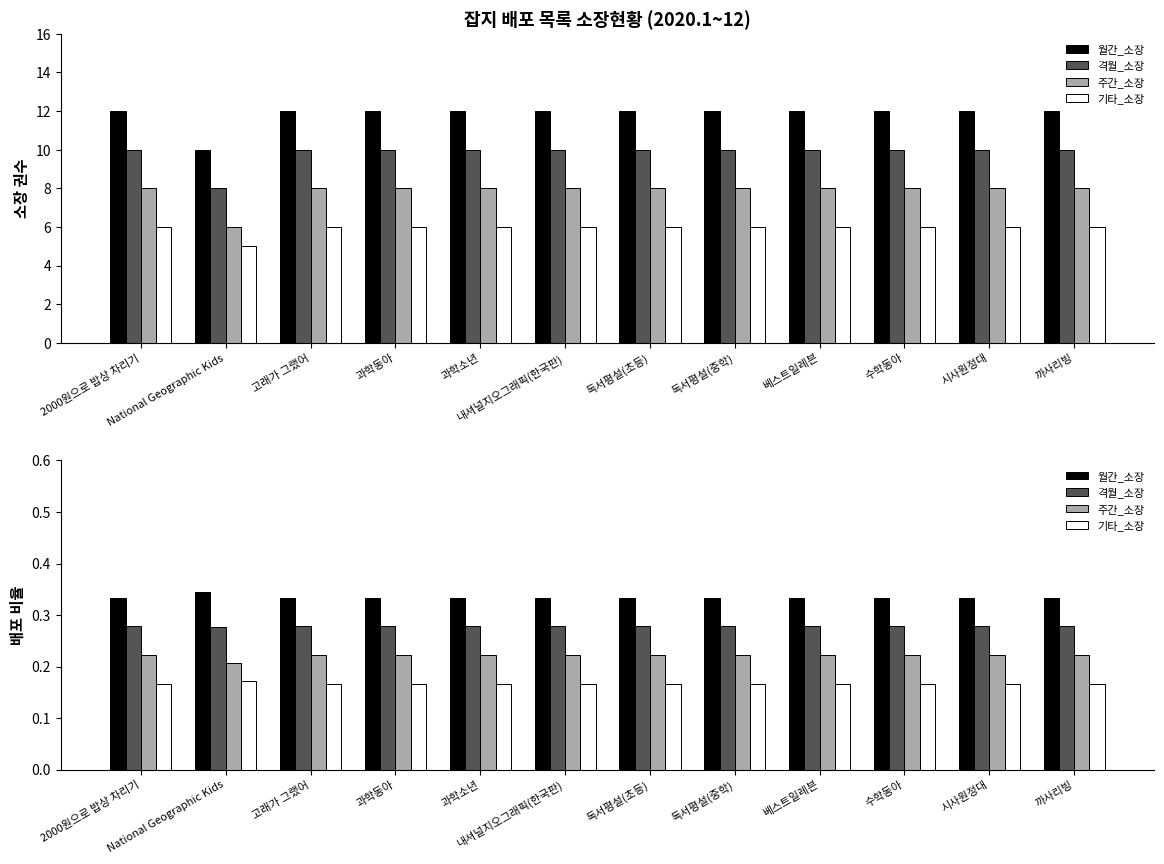

Reading left to right, what are all the values shown in this chart?

월간_소장: 0.3	0.3	0.3	0.3	0.3	0.3	0.3	0.3	0.3	0.3	0.3	0.3
격월_소장: 0.3	0.3	0.3	0.3	0.3	0.3	0.3	0.3	0.3	0.3	0.3	0.3
주간_소장: 0.2	0.2	0.2	0.2	0.2	0.2	0.2	0.2	0.2	0.2	0.2	0.2
기타_소장: 0.2	0.2	0.2	0.2	0.2	0.2	0.2	0.2	0.2	0.2	0.2	0.2